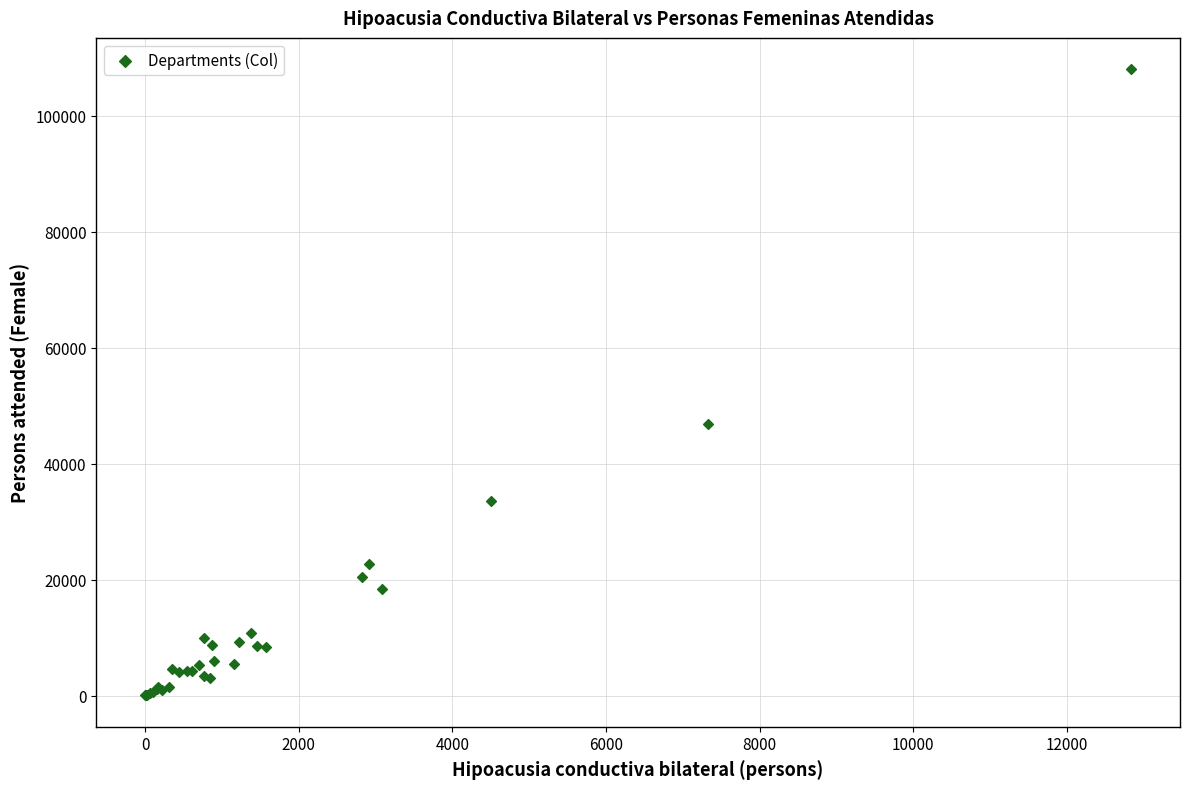

What Y value in the scatter plot is closest to 54005?

46839